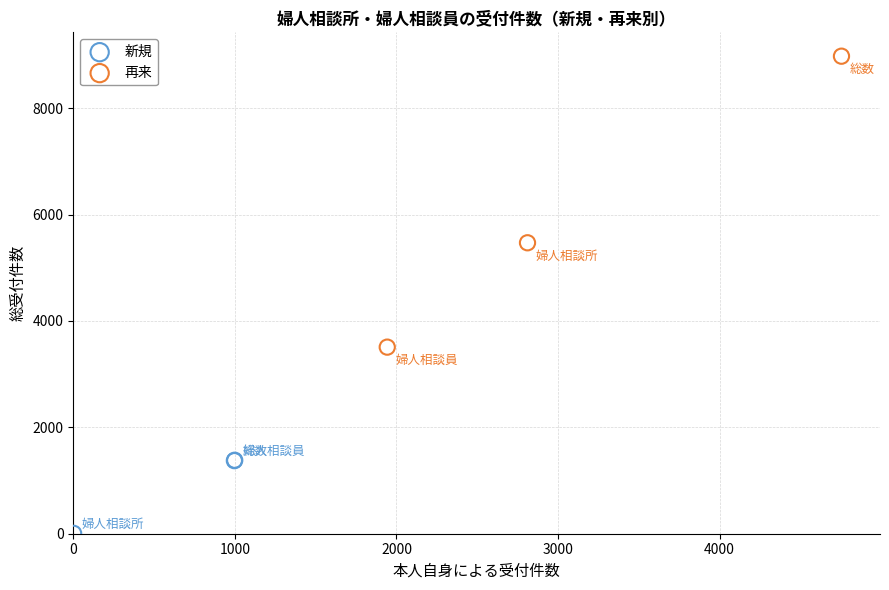

Which series has the widest spread of Y values?

再来